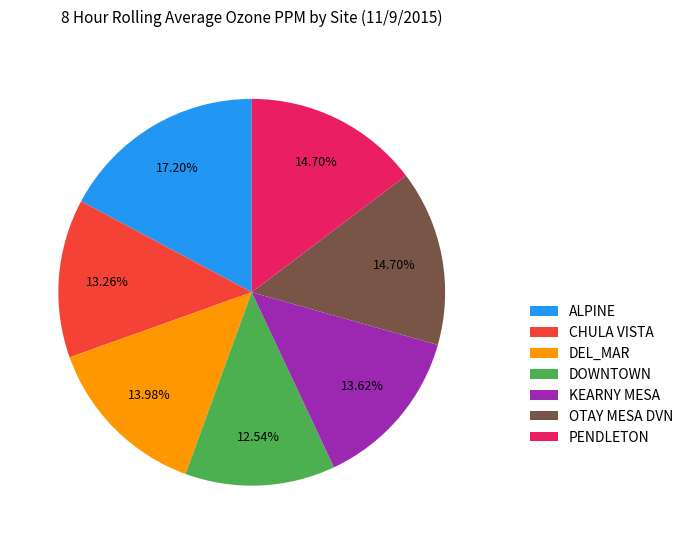

The ALPINE slice represents 25% of the pie. True or false?

False